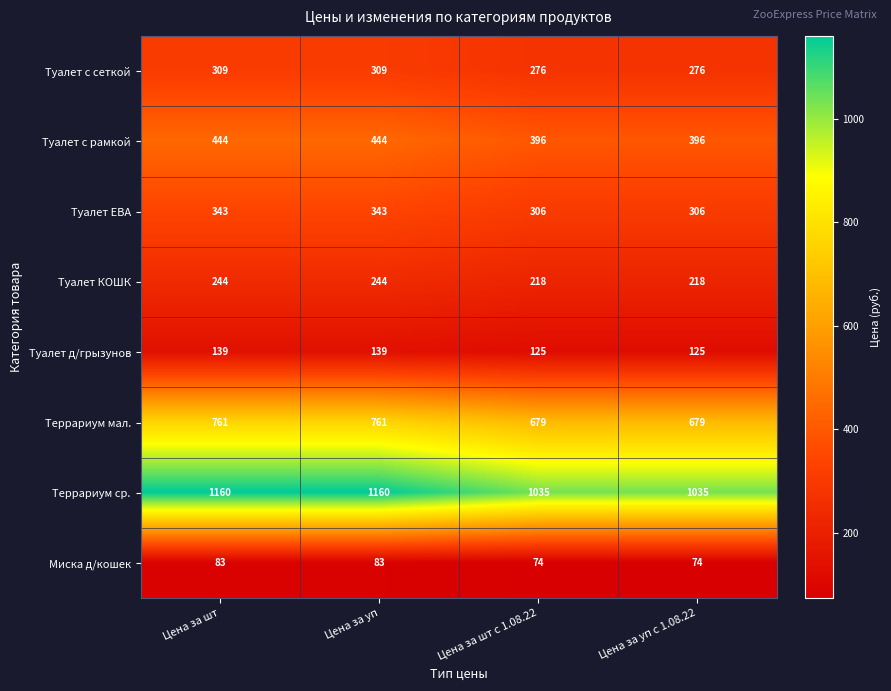

Which series has the widest spread of values?

Террариум ср.